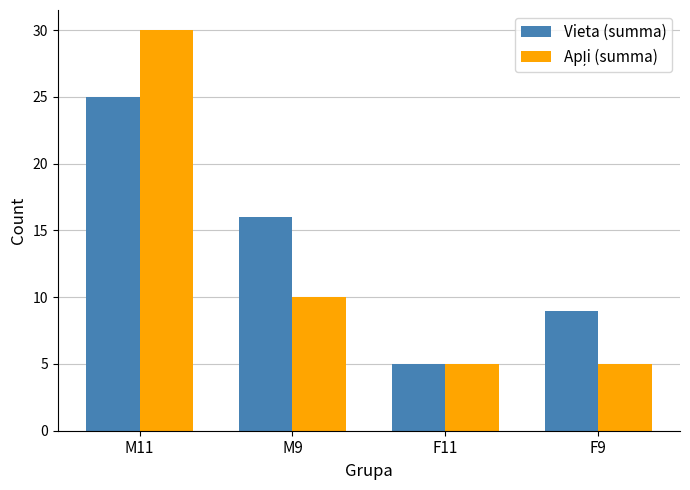

Where is Vieta (summa) nearest to the value 15?

M9